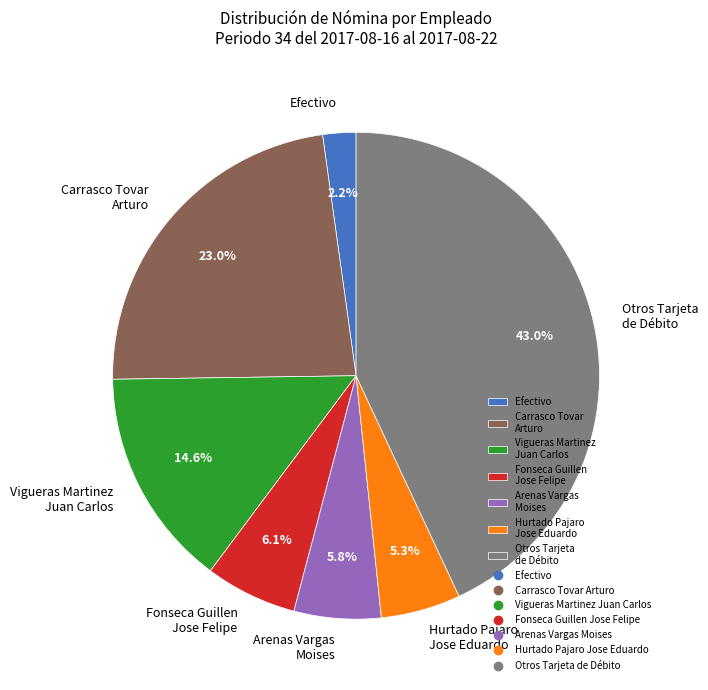

To the nearest percent, what portion does Fonseca Guillen Jose Felipe represent?

6%